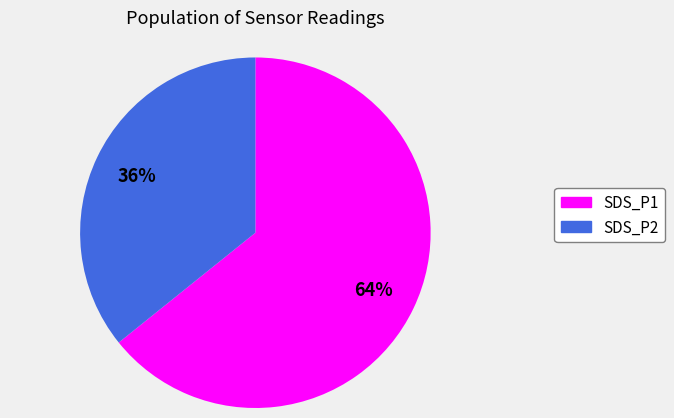

To the nearest percent, what percentage of the pie is SDS_P2?

36%